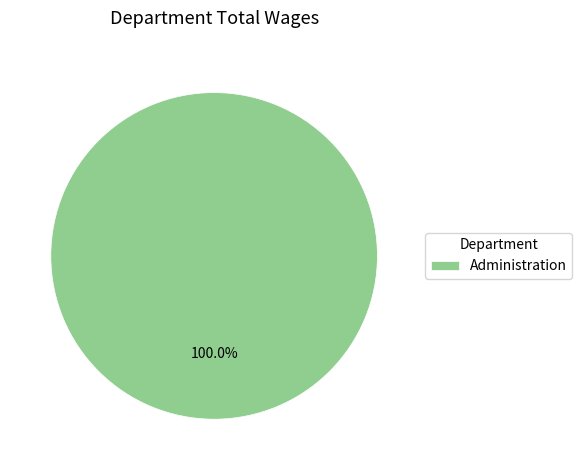

The Administration slice represents 93% of the pie. True or false?

False